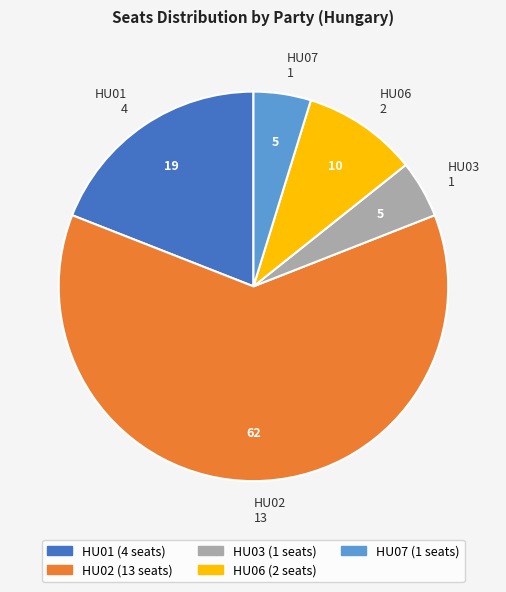

Is the sum of HU07 and HU02 greater than half?

Yes